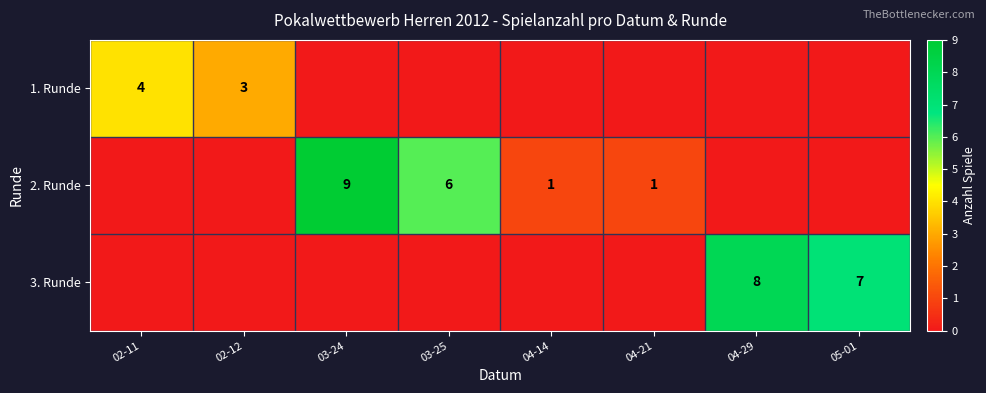

Is it true that 1. Runde equals 1 at 02-12?

False